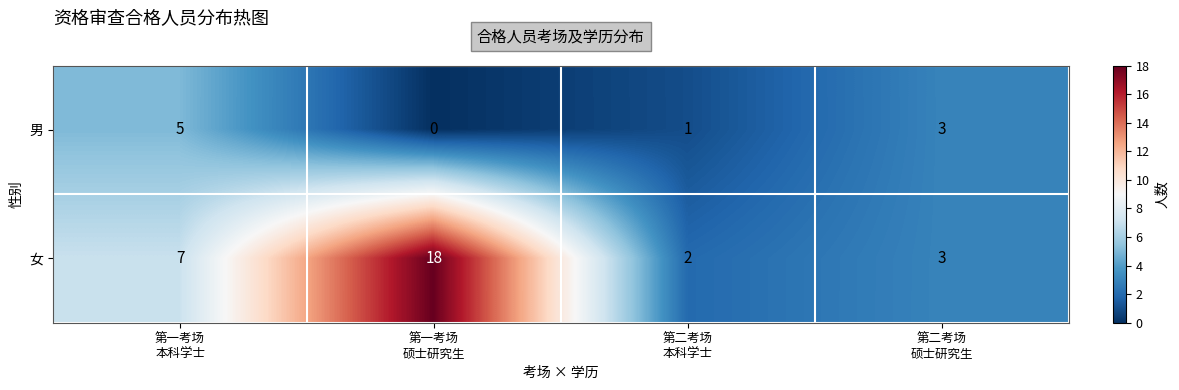

What is the greatest value displayed?

18